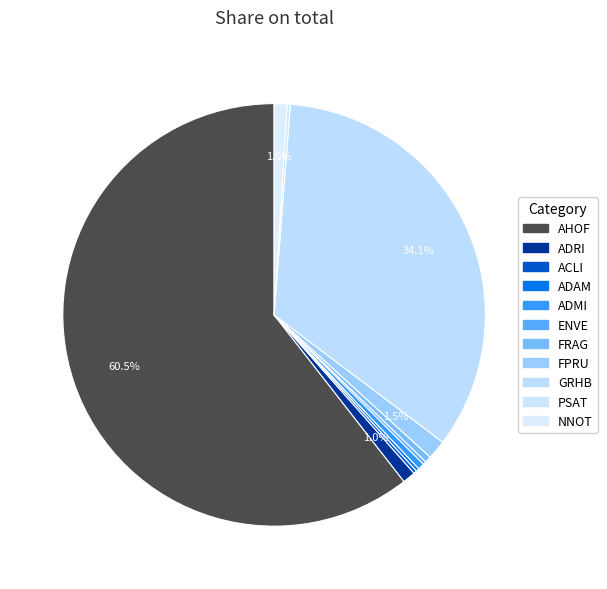

What percentage is the ADRI slice, to the nearest percent?

1%